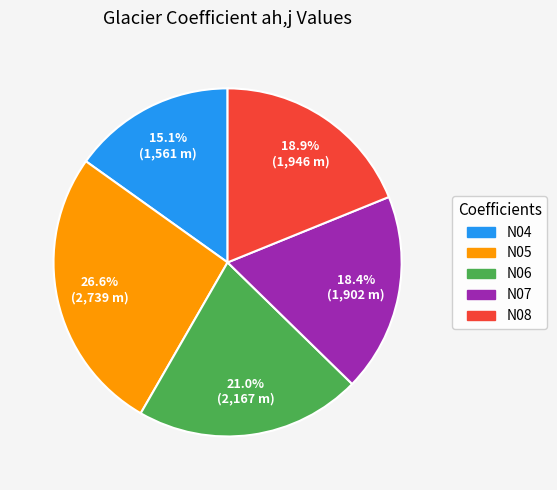

Does any single category account for the majority?

No